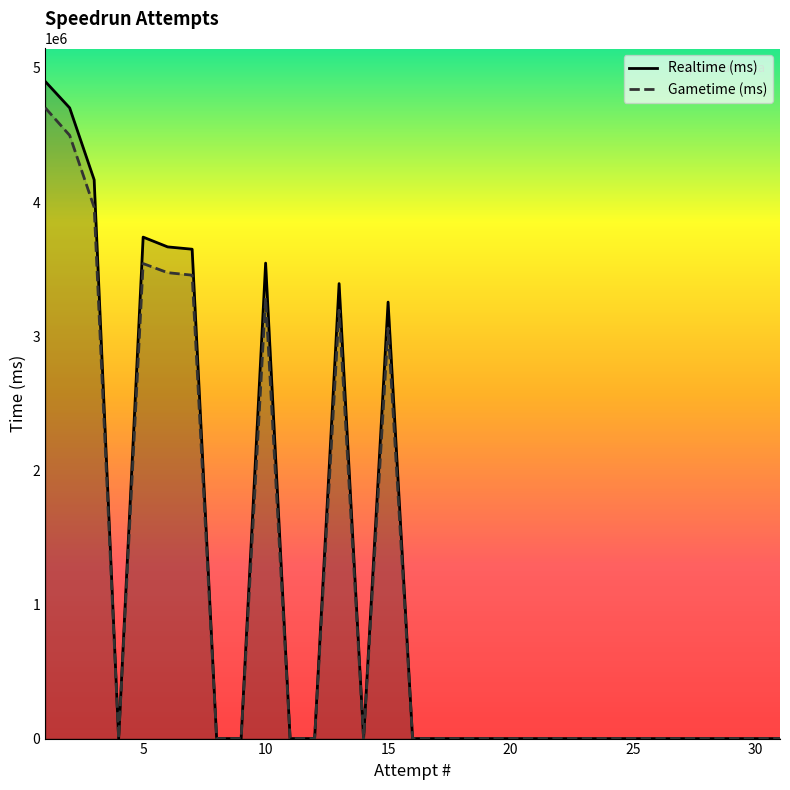

True or false: Realtime (ms) and Gametime (ms) cross at least once.

False